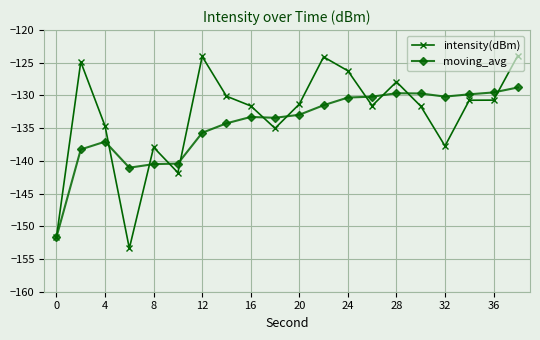

Which series has the largest range (max minus min)?

intensity(dBm)